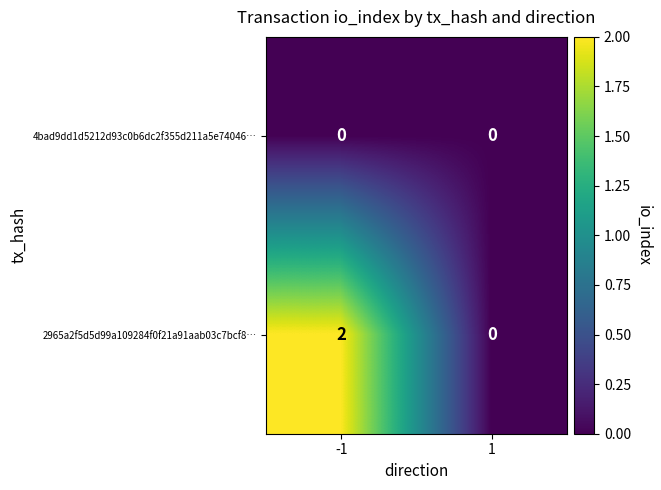

Is the value of 4bad9dd1d5212d93c0b6dc2f355d211a5e74046… at 1 greater than the value of 2965a2f5d5d99a109284f0f21a91aab03c7bcf8… at -1?

No